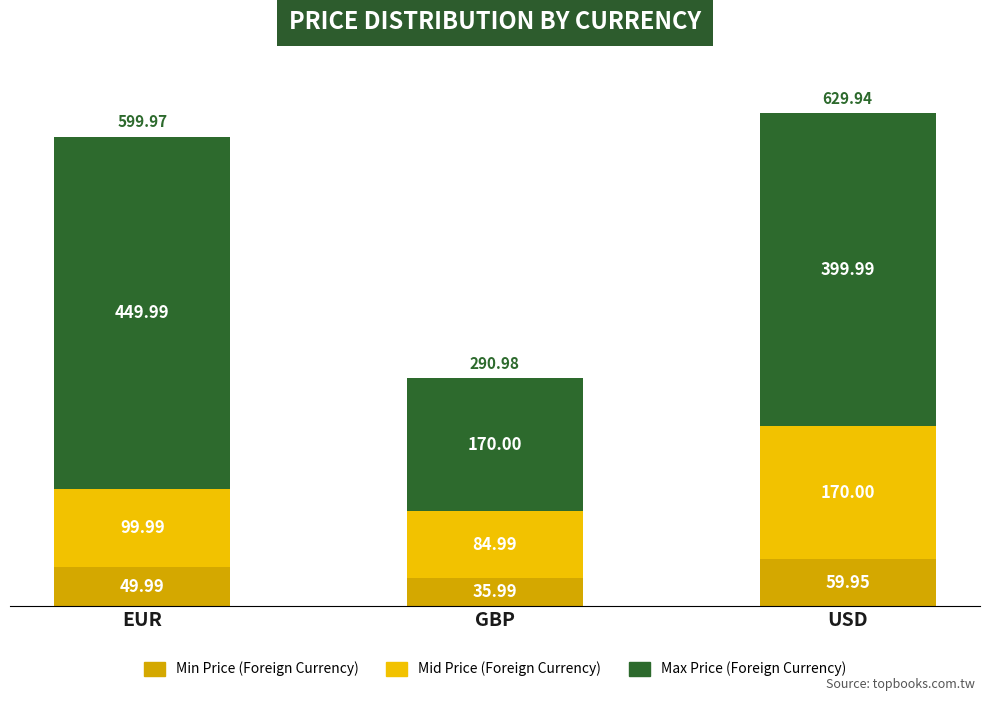

Which series has the largest total across all categories?

Max Price (Foreign Currency)